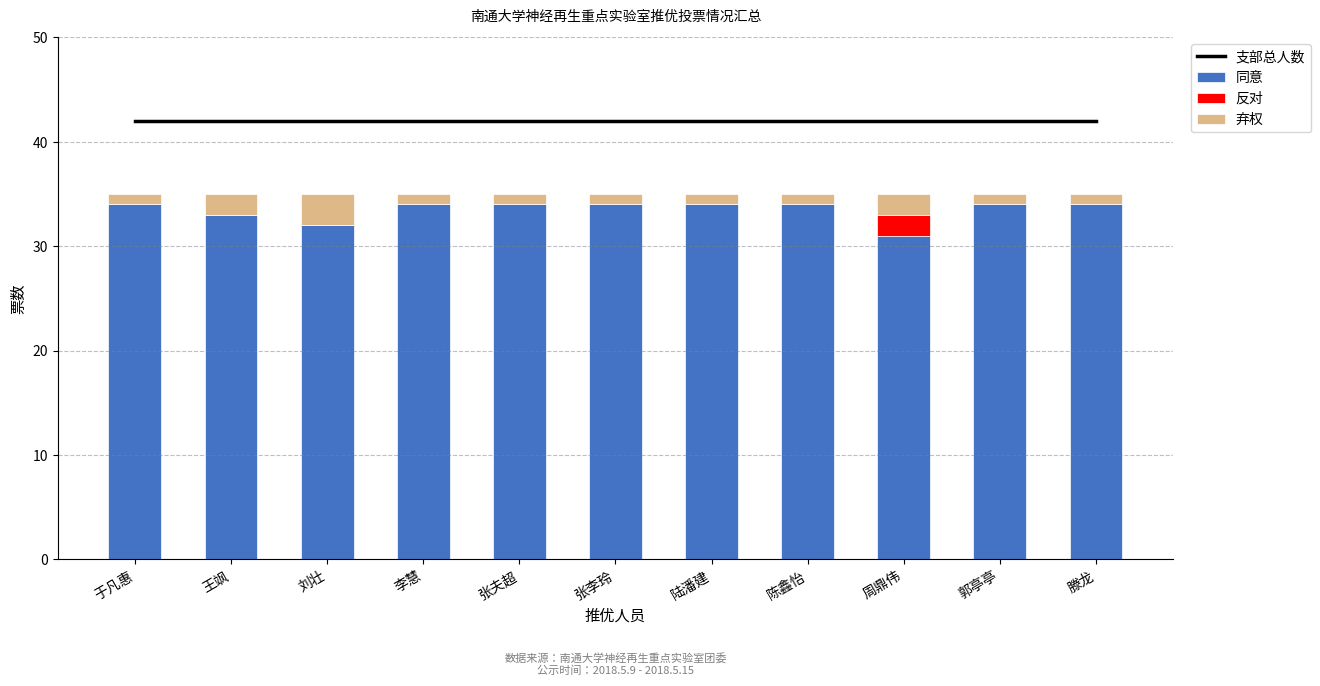

How many series are shown in this chart?

4